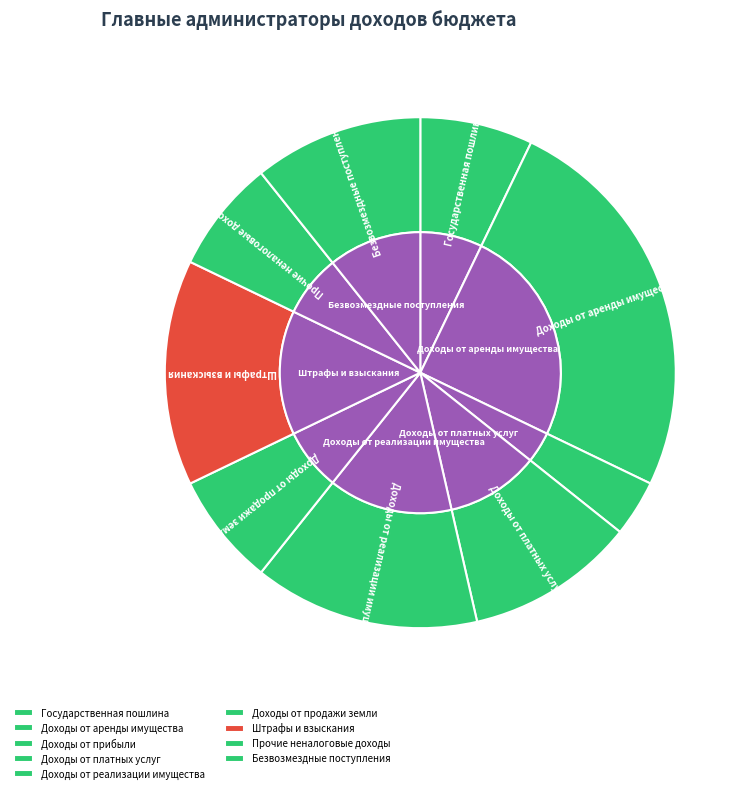

Which category has the smallest portion of the pie?

Доходы от прибыли